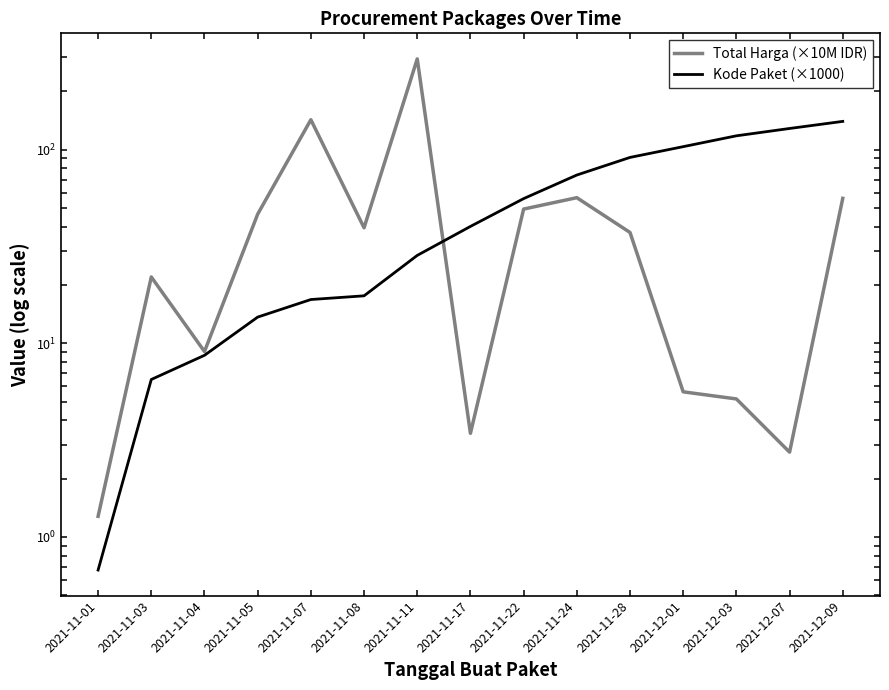

How many interior local peaks does the Total Harga (×10M IDR) series have?

4